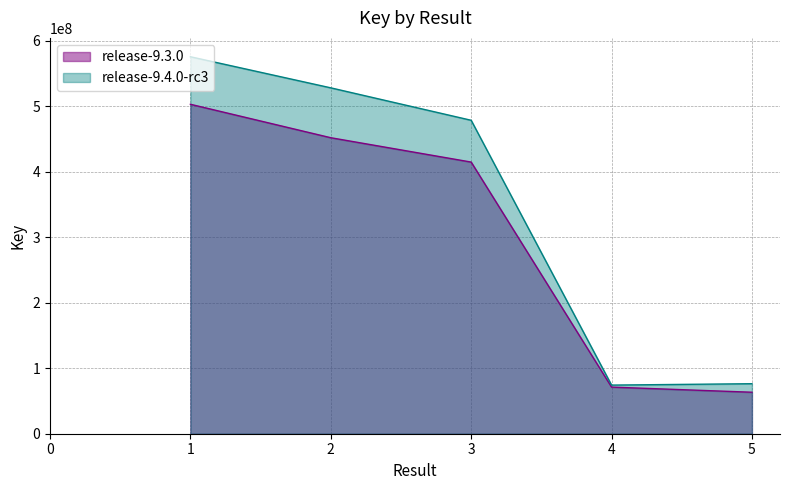

The chart shows a value of 63338874.9 at 5. True or false?

True